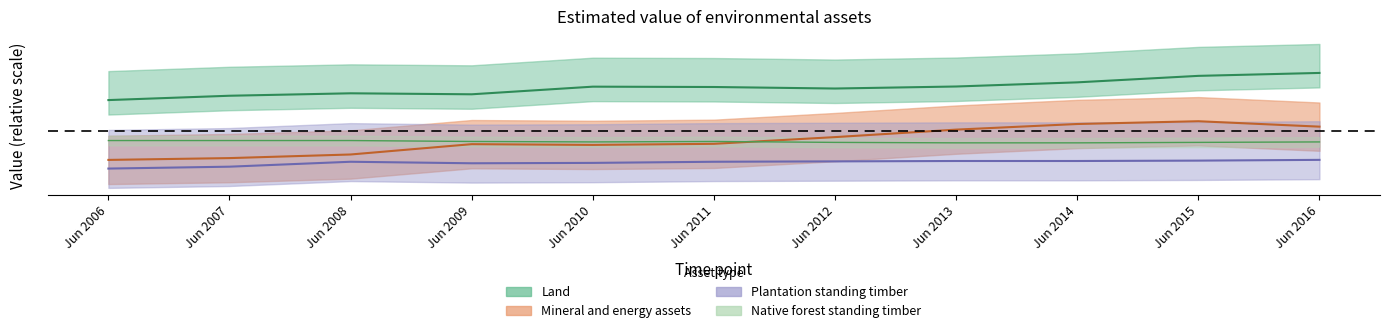

Which series has the largest range (max minus min)?

Mineral and energy assets